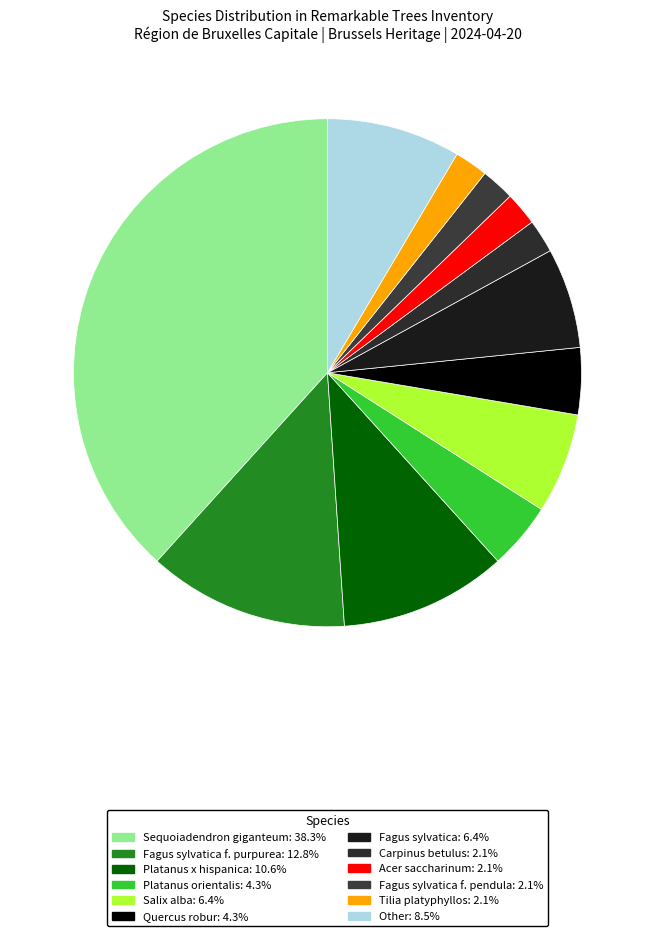

Count the number of slices in the pie.

12